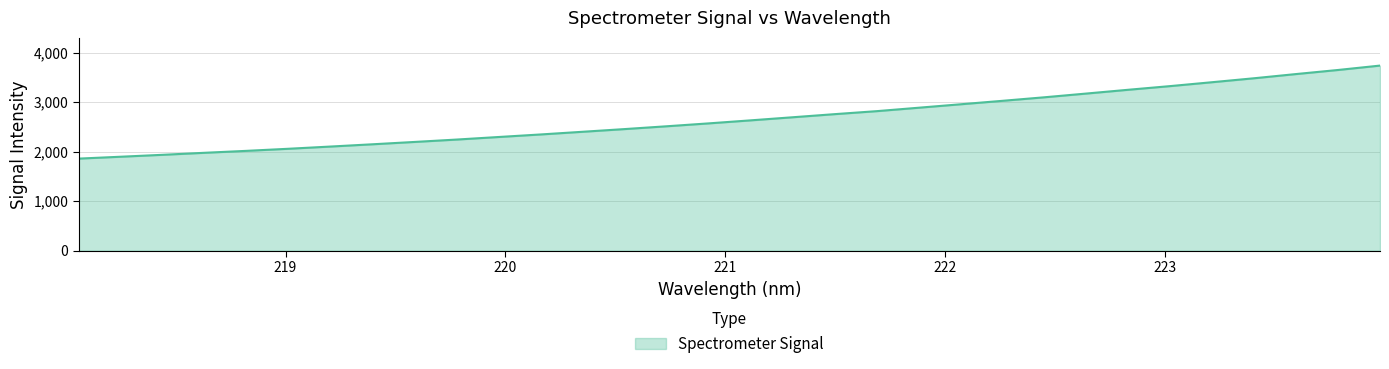

What is the maximum value shown in the chart?

3737.8